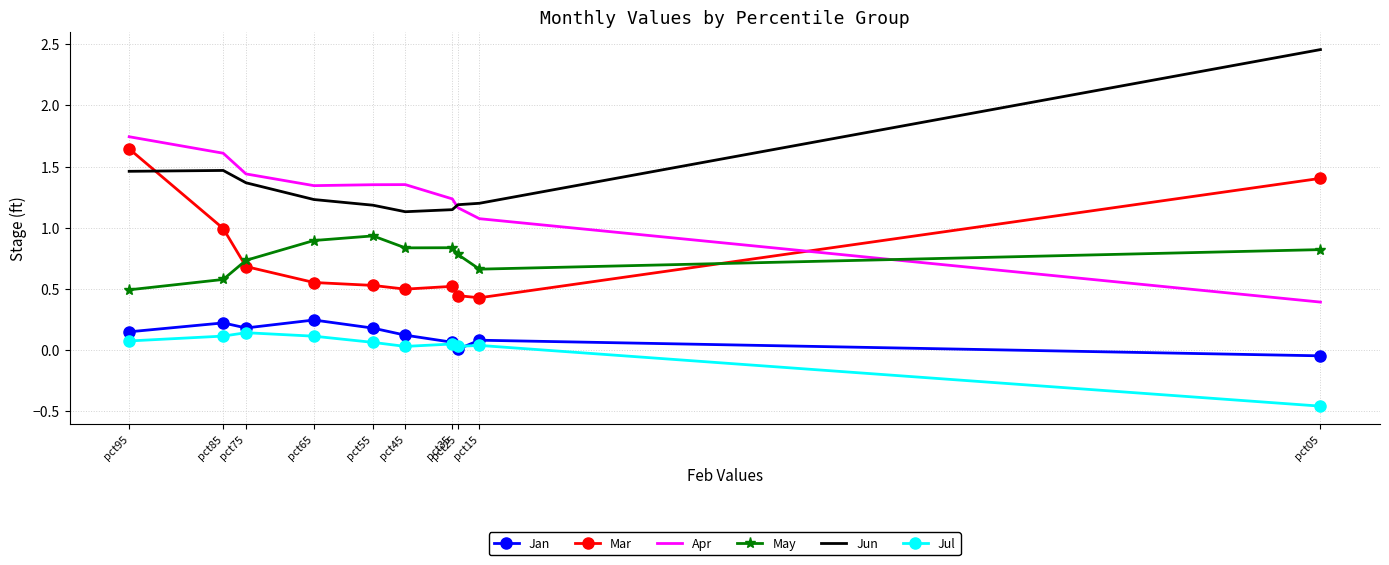

Is it true that Mar equals 2.6 at pct95?

False